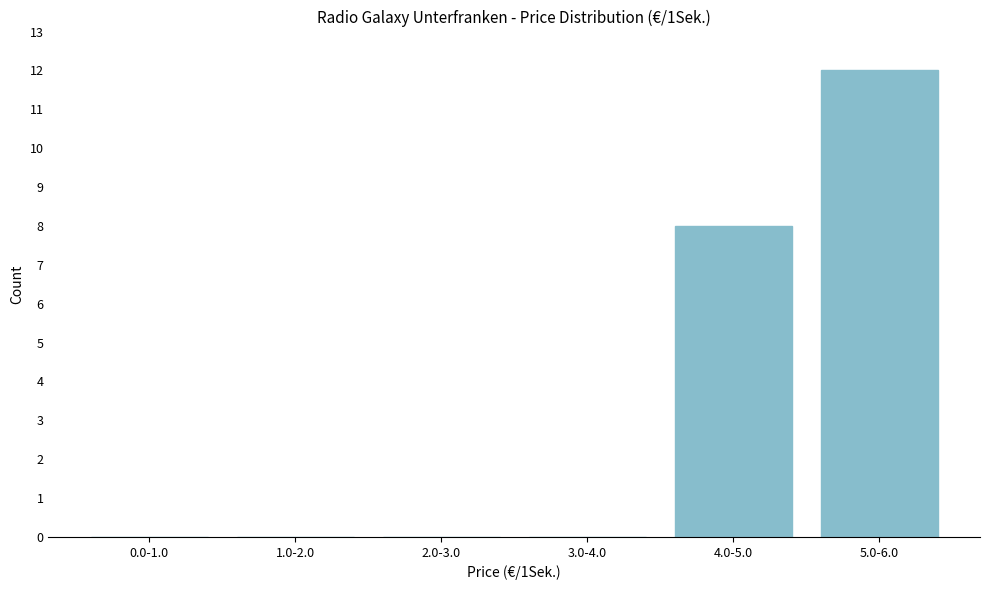

Reading right to left, transcribe all the data shown in this chart.

5.0-6.0=12	4.0-5.0=8	3.0-4.0=0	2.0-3.0=0	1.0-2.0=0	0.0-1.0=0